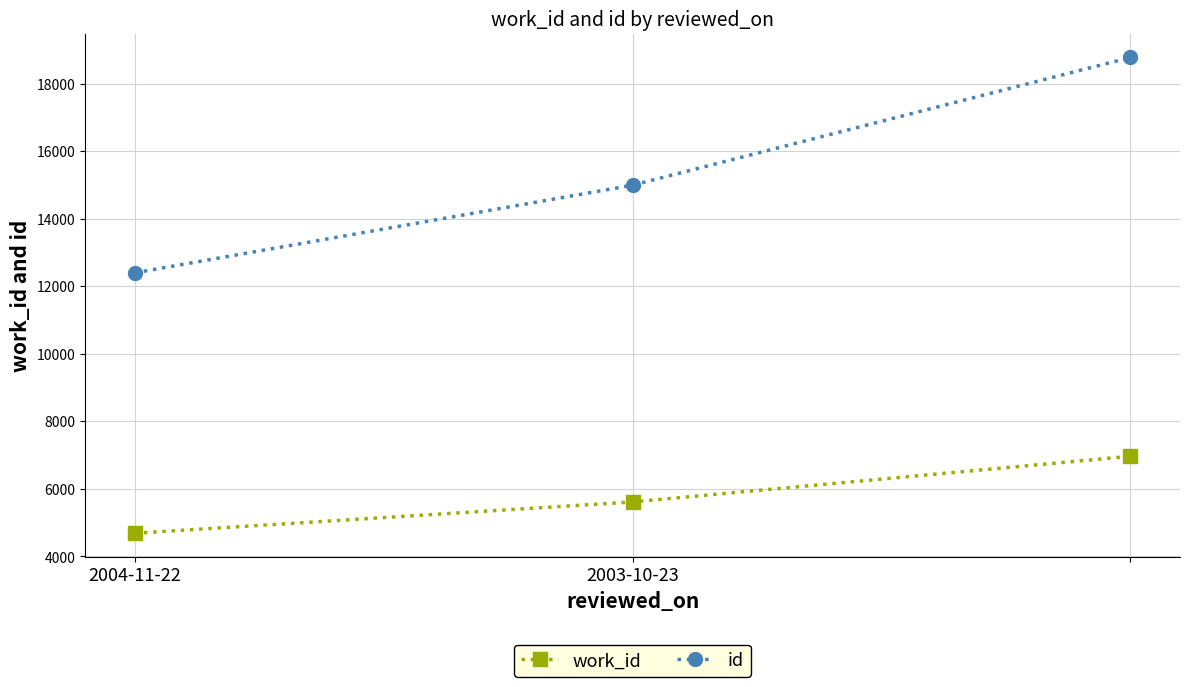

Rank the series by their average value, from lowest to highest.

work_id, id